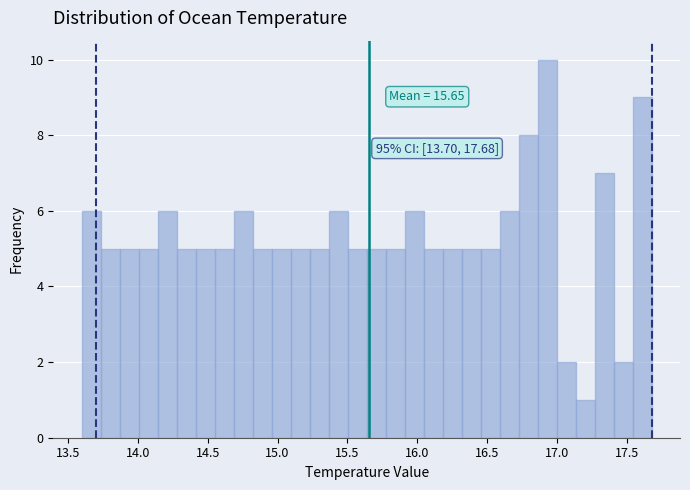

Around what value on the x-axis is the tallest bar? Give the approximate position of its centre, as read against the axis.

16.95